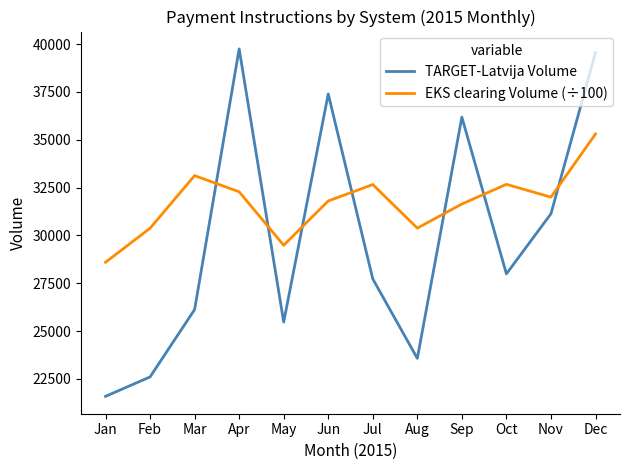

At Jul, list the series in order from largest to smallest.

EKS clearing Volume (÷100), TARGET-Latvija Volume